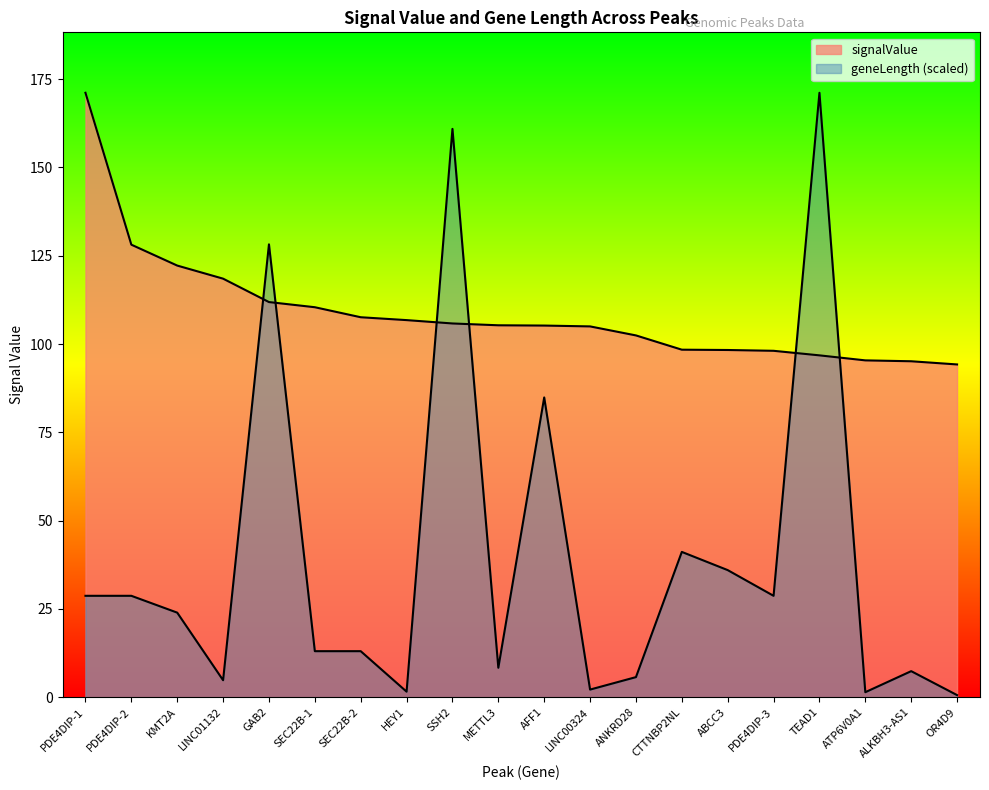

What is the label of the 11th point from the right?

METTL3